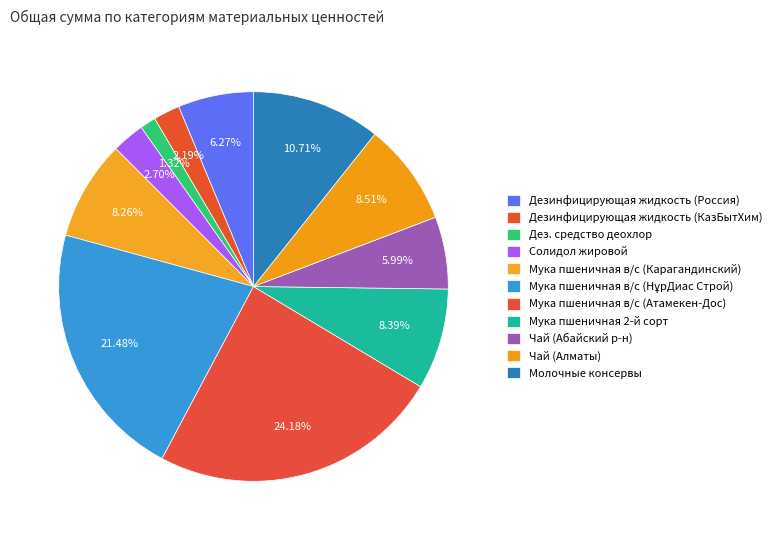

Which category has the biggest portion of the pie?

Мука пшеничная в/с (Атамекен-Дос)